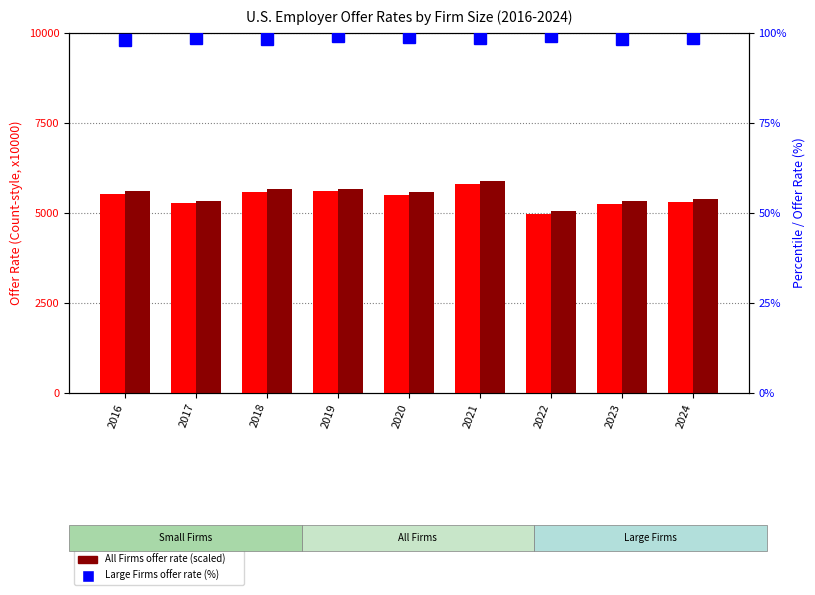

Reading right to left, transcribe all the data shown in this chart.

Small Firms (count-style): 2024=5297.0	2023=5257.0	2022=4970.0	2021=5806.0	2020=5504.0	2019=5599.0	2018=5589.0	2017=5259.0	2016=5531.0
All Firms (count-style): 2024=5373.0	2023=5338.0	2022=5058.0	2021=5877.0	2020=5580.0	2019=5673.0	2018=5662.0	2017=5336.0	2016=5602.0
Large Firms (percentile-style): 2024=98.5	2023=98.2	2022=99.0	2021=98.5	2020=98.8	2019=99.0	2018=98.3	2017=98.5	2016=97.9